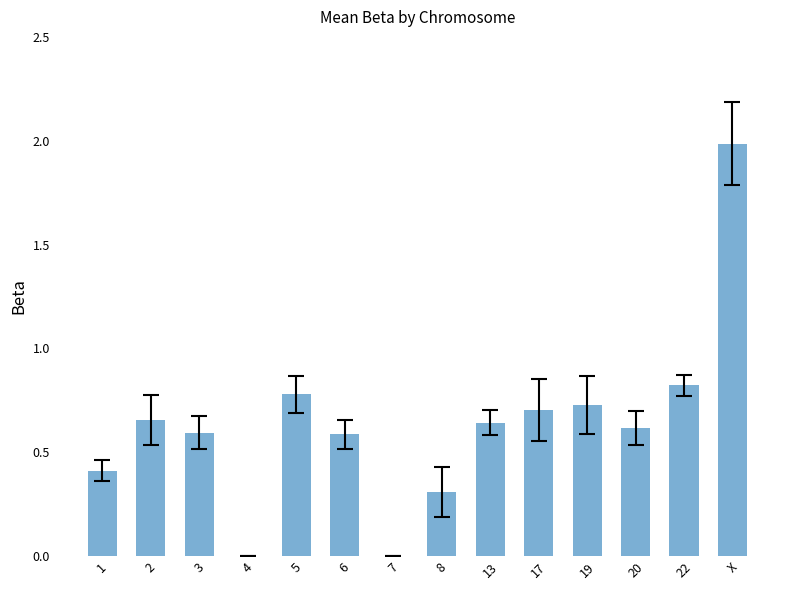

What value does the data have at X?

2.0